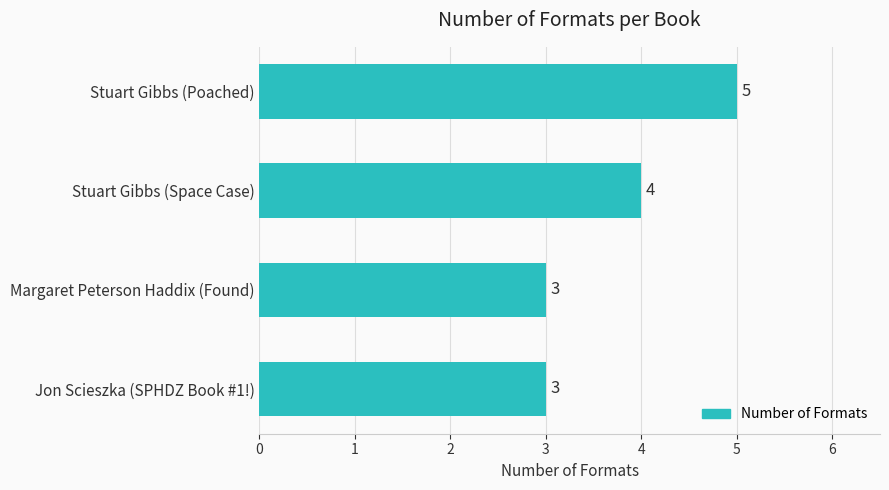

What is the sum of all values?

15